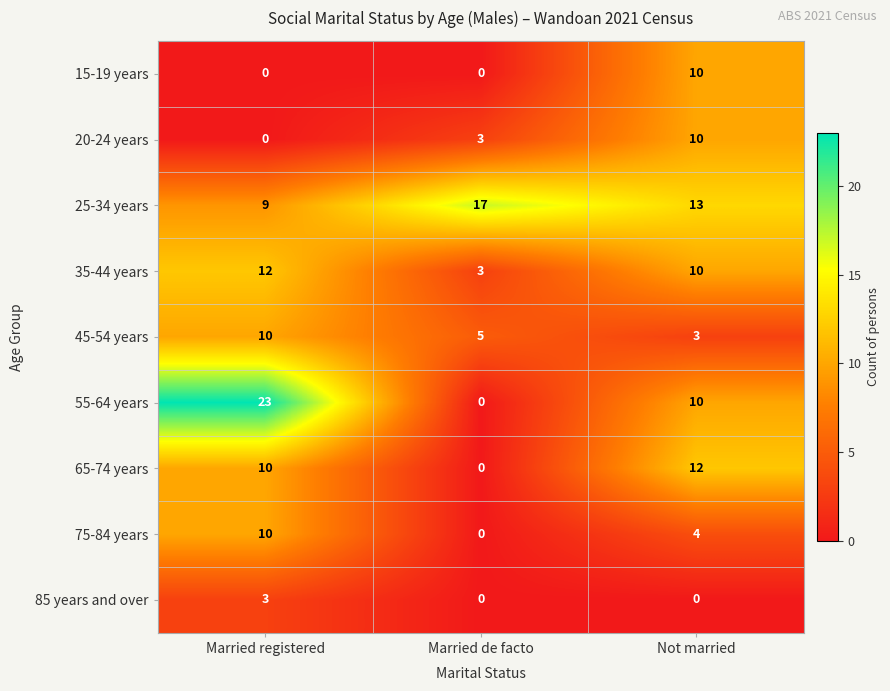

Between Married de facto and Not married, which series saw the biggest shift?

65-74 years